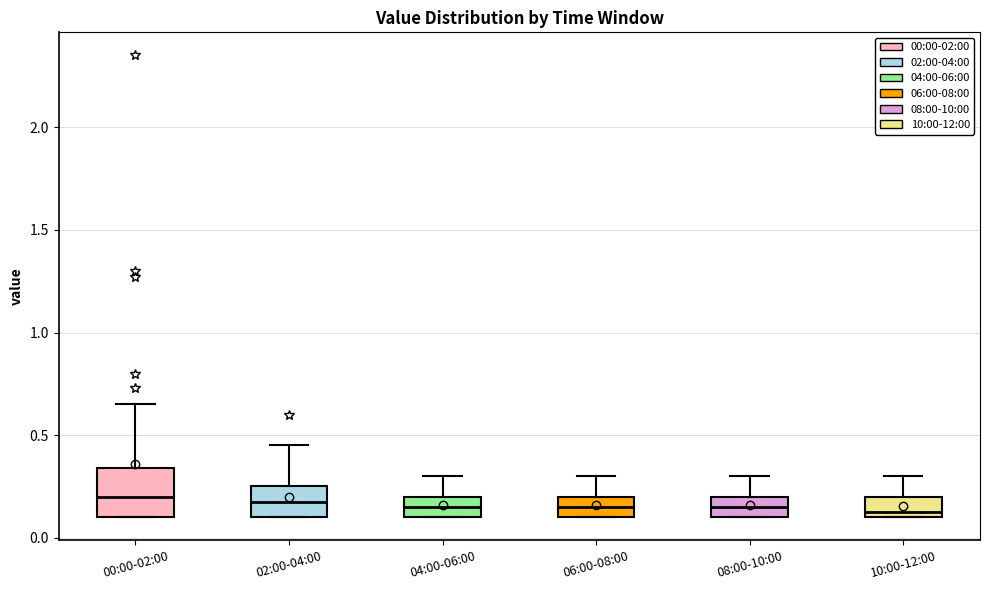

Where does the upper whisker of the box for 10:00-12:00 end on the y-axis? The values are not printed on the chart, so give them approximately, as read against the axis.

0.30